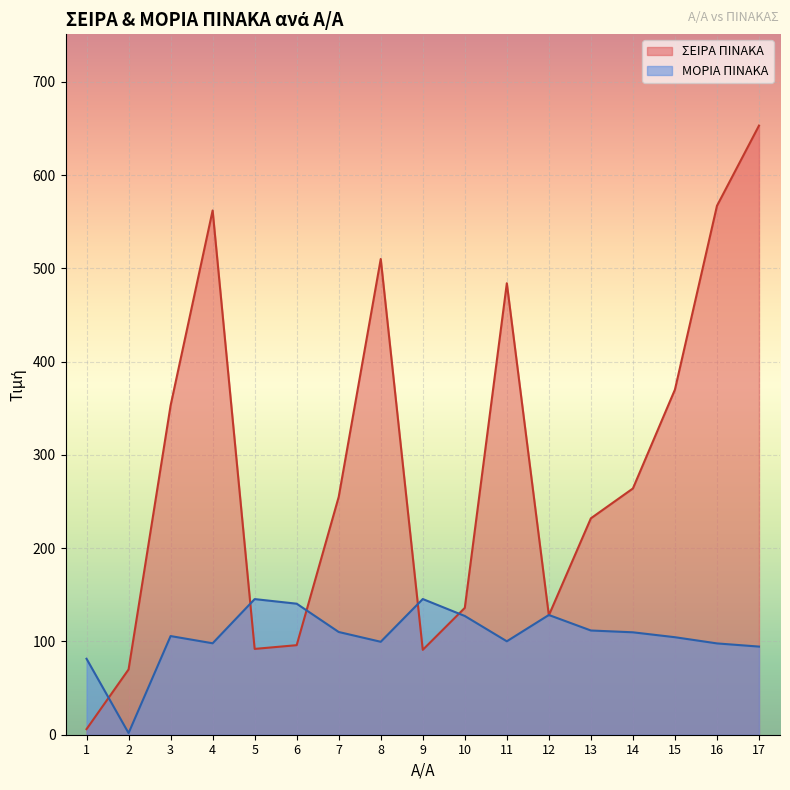

What are all the series names shown in the legend?

ΣΕΙΡΑ ΠΙΝΑΚΑ, ΜΟΡΙΑ ΠΙΝΑΚΑ